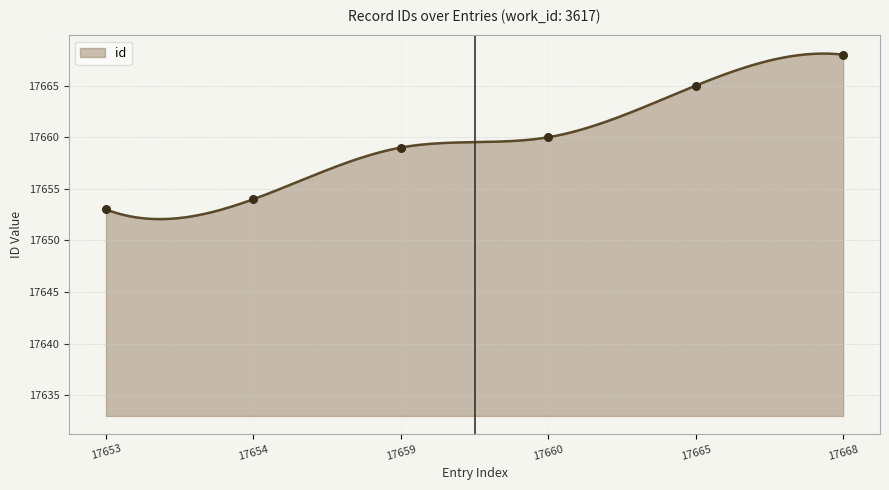

Approximately how many times larger is the value at 17668 compared to 17665?

1.0